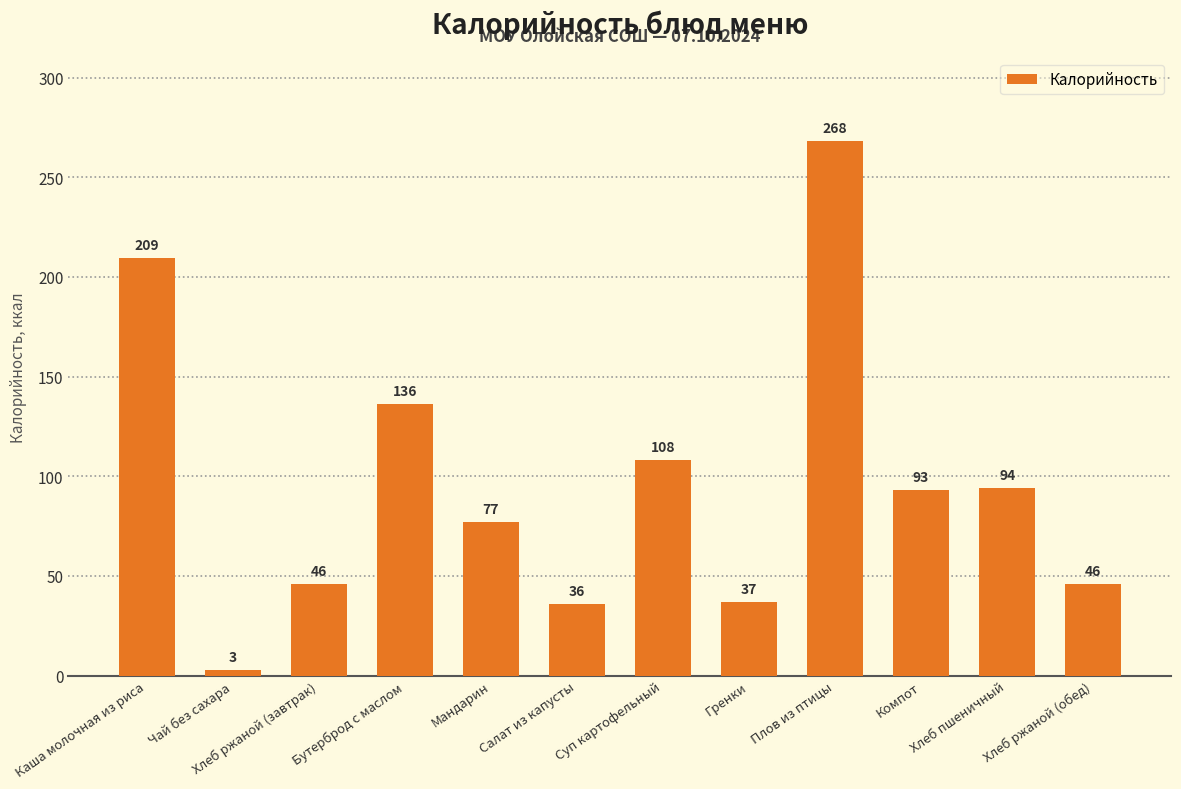

What is the difference between the maximum and second lowest values?

232.0